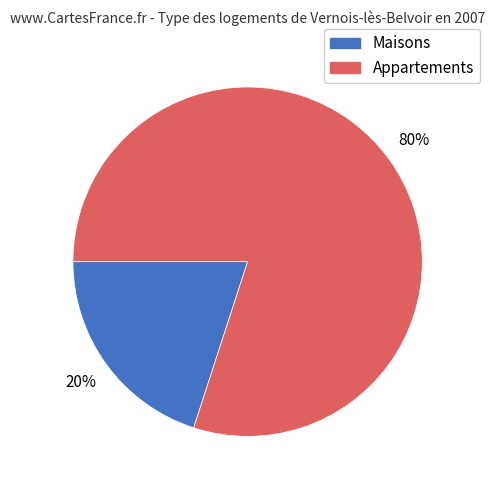

How many slices are in this pie chart?

2